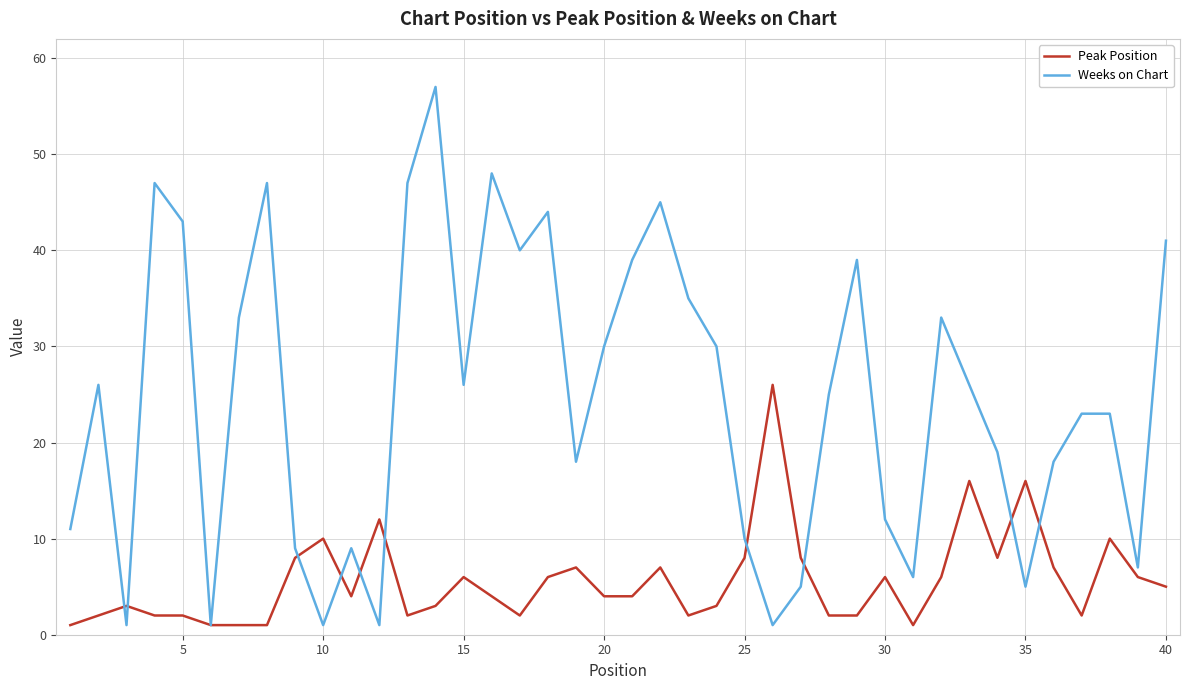

True or false: Weeks on Chart and Peak Position cross at least once.

True